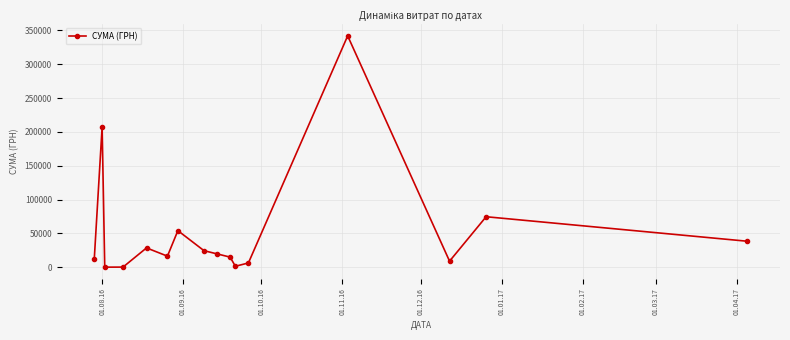

True or false: there are more than 0 points higher than both neighbors.

True